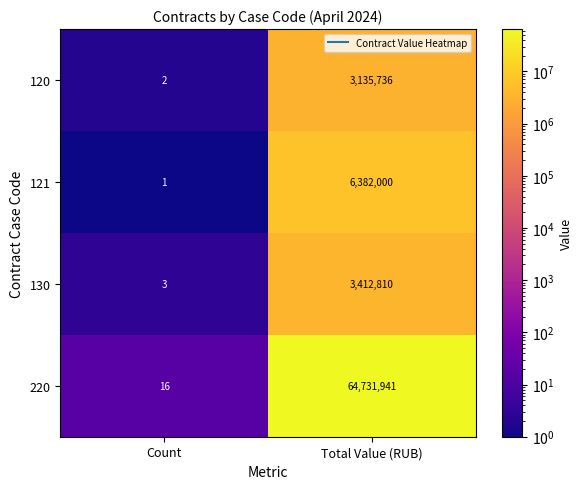

At which category is the sum across all series the highest?

Total Value (RUB)